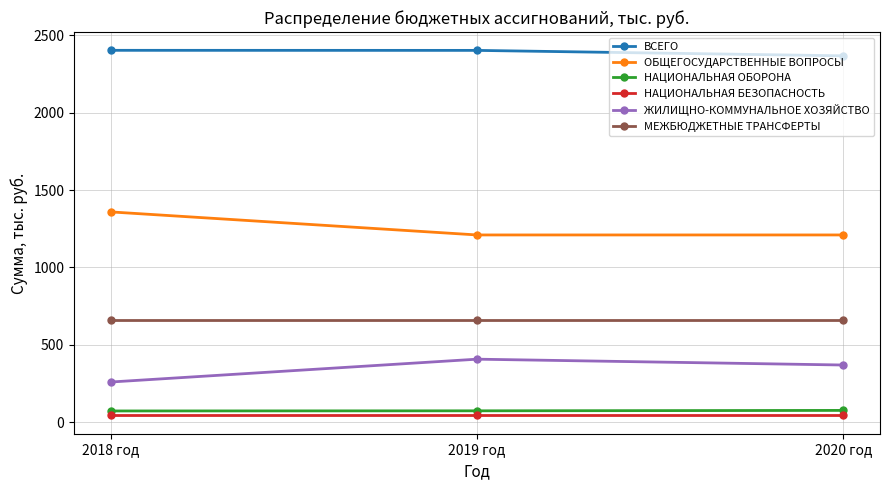

Is the value of ОБЩЕГОСУДАРСТВЕННЫЕ ВОПРОСЫ at 2020 год greater than the value of НАЦИОНАЛЬНАЯ ОБОРОНА at 2020 год?

Yes